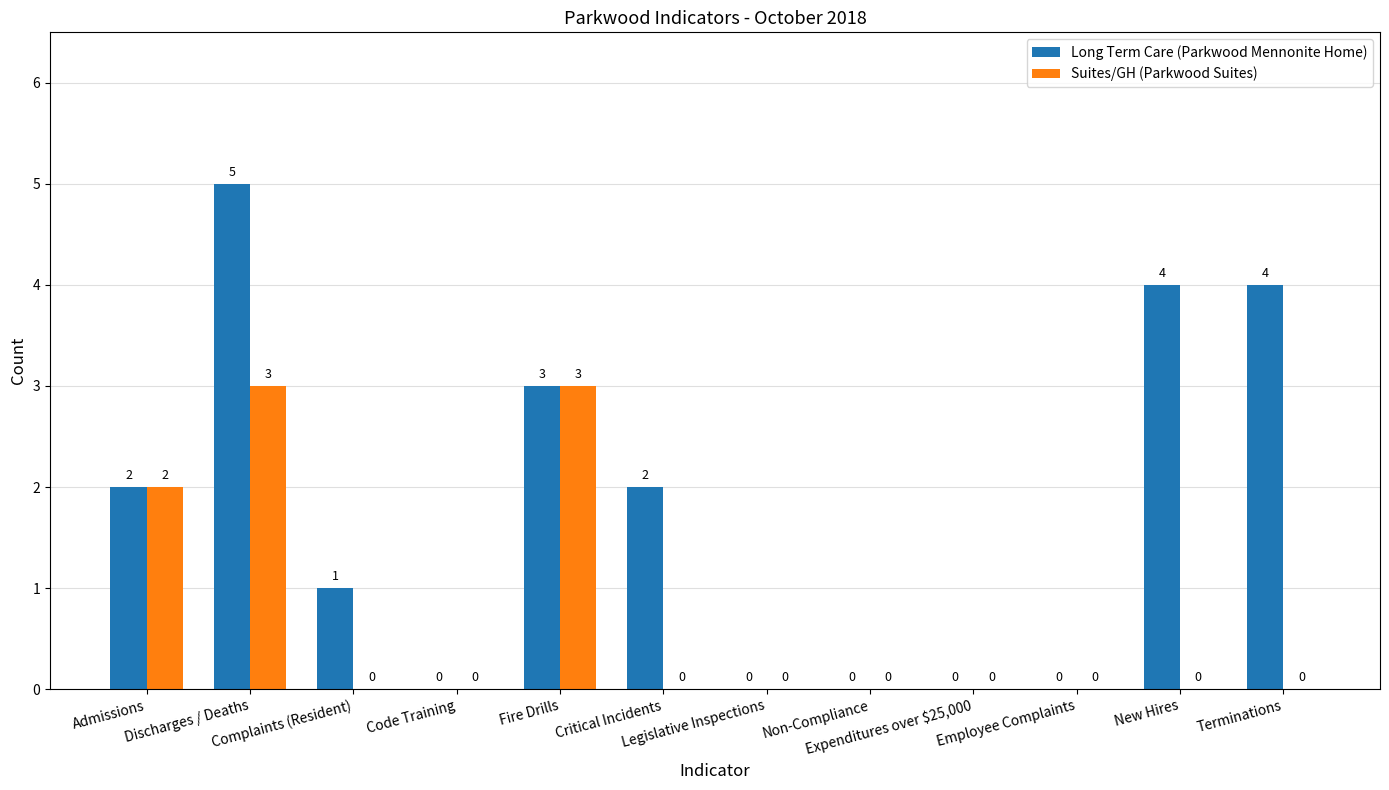

How many Suites/GH (Parkwood Suites) values are between 0 and 2?

10